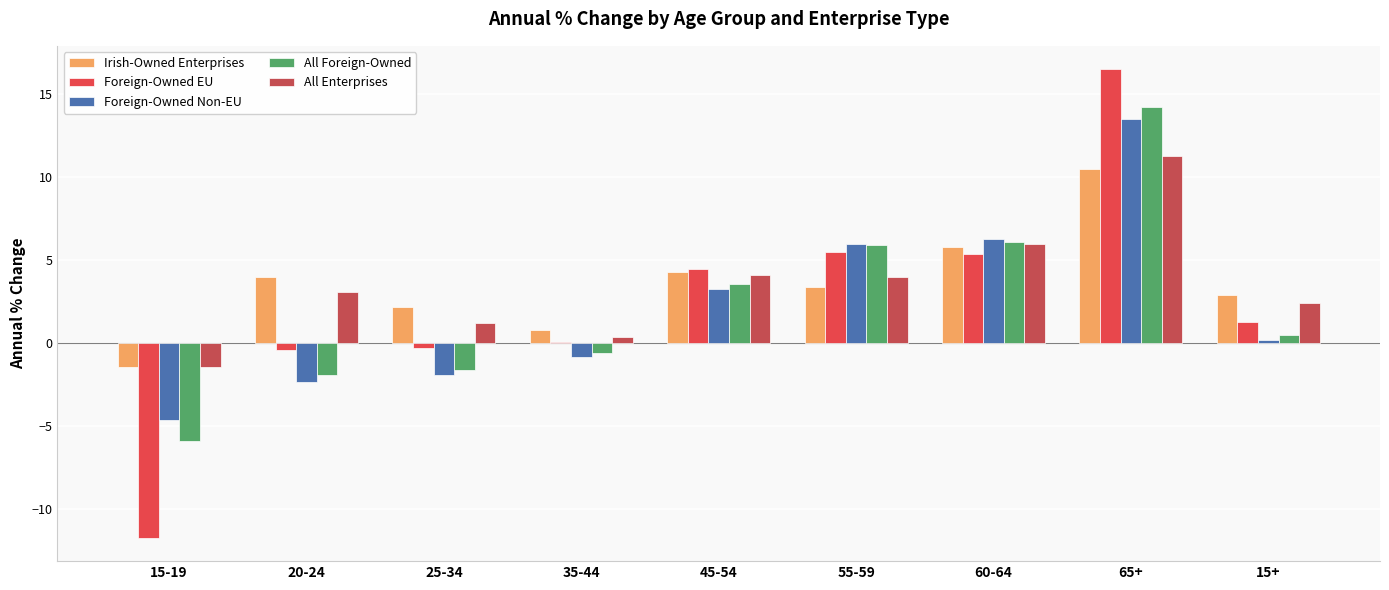

Between 15-19 and 45-54, which is larger?

45-54